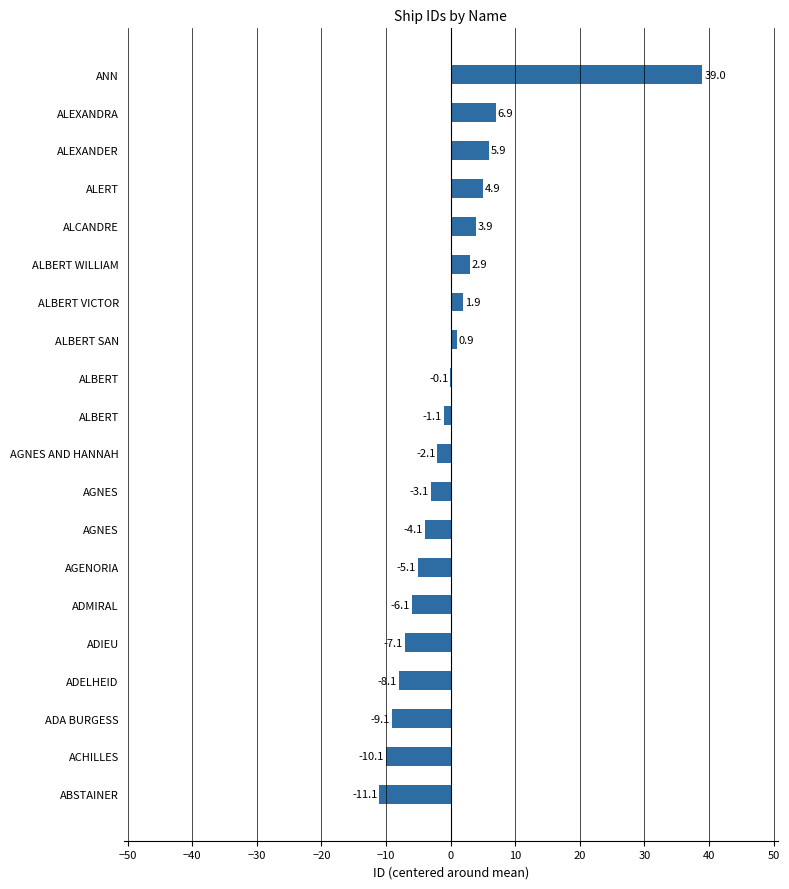

How many data points are above -1?

9